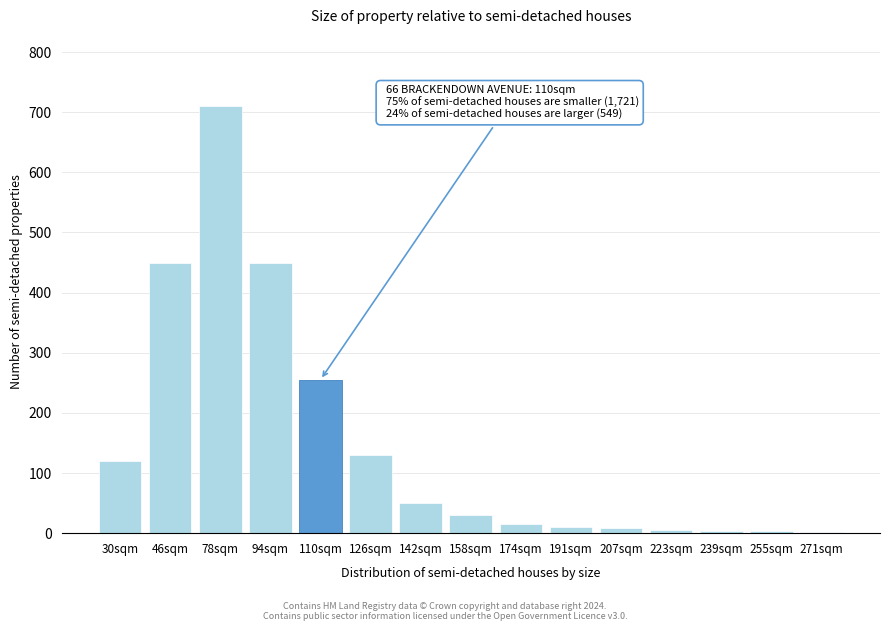

The chart shows a value of 120 at 30sqm. True or false?

True